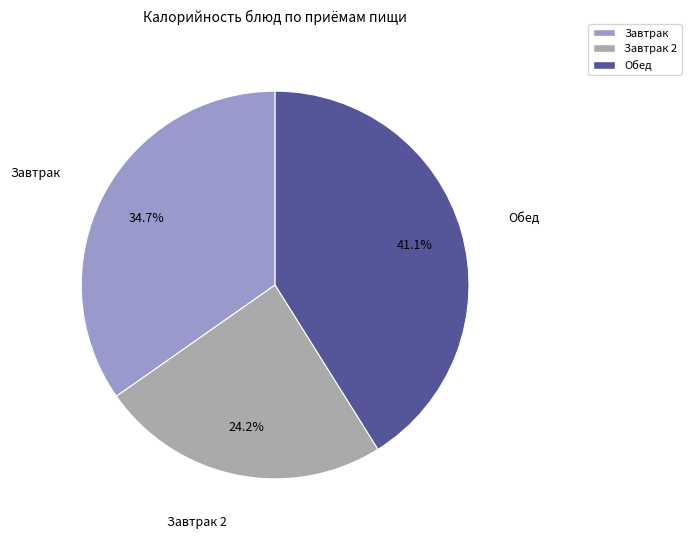

Is there any slice that represents more than half of the pie?

No